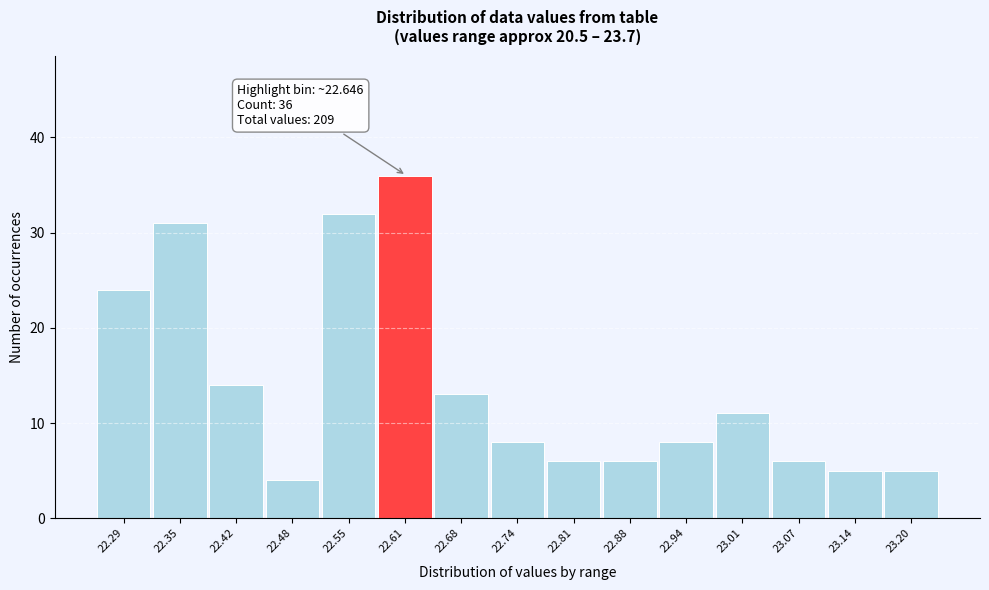

Reading left to right, transcribe all the data shown in this chart.

24	31	14	4	32	36	13	8	6	6	8	11	6	5	5